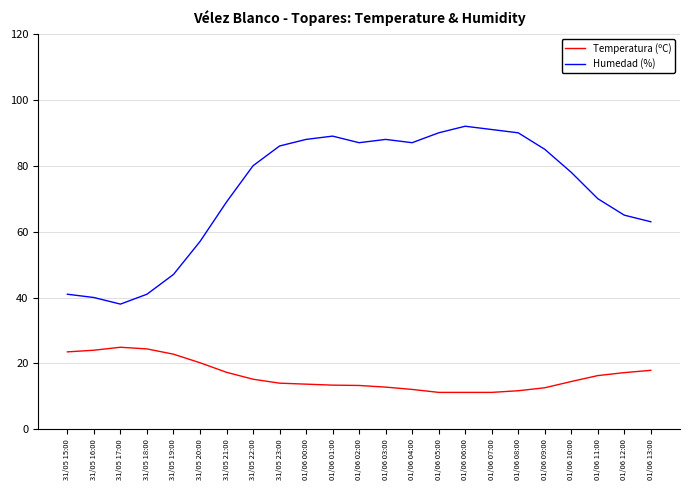

The value of Humedad (%) at 01/06 13:00 is 25.4. True or false?

False